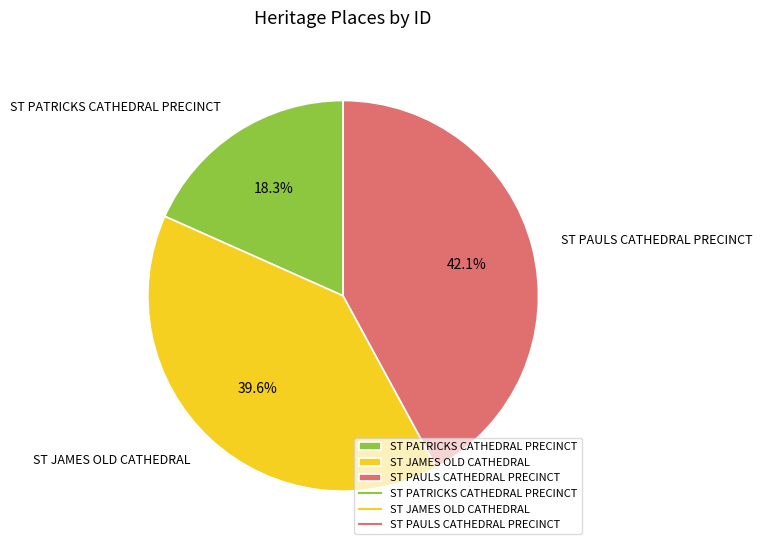

What is the largest slice in the pie chart?

ST PAULS CATHEDRAL PRECINCT